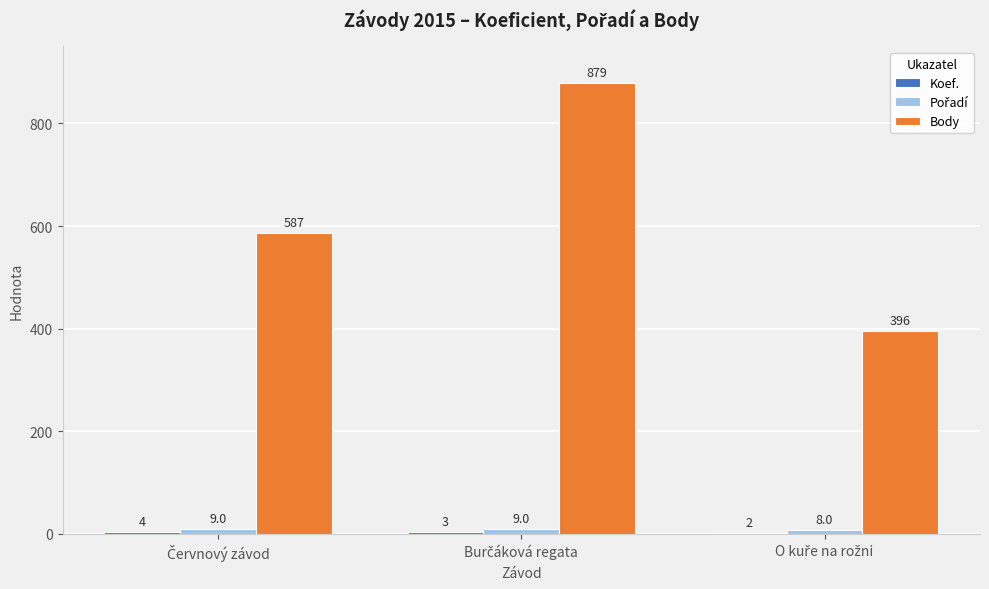

Which series has the largest total across all categories?

Body